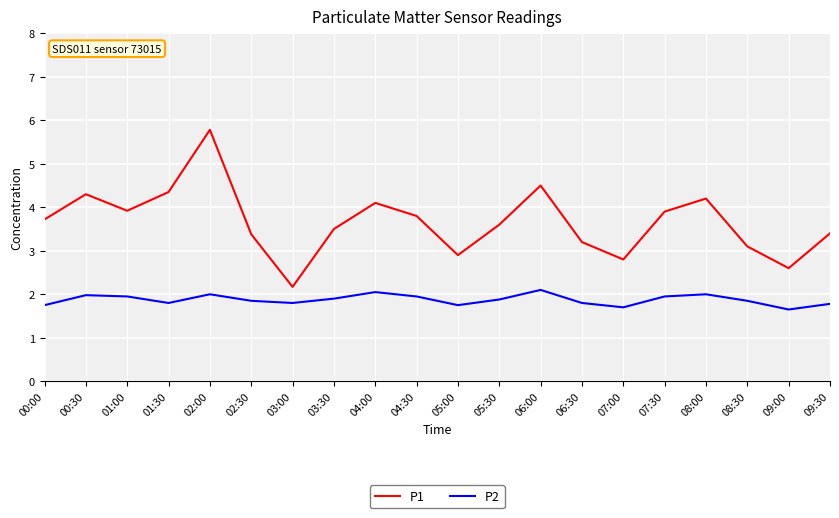

What is the total value across all series at 08:00?

6.2